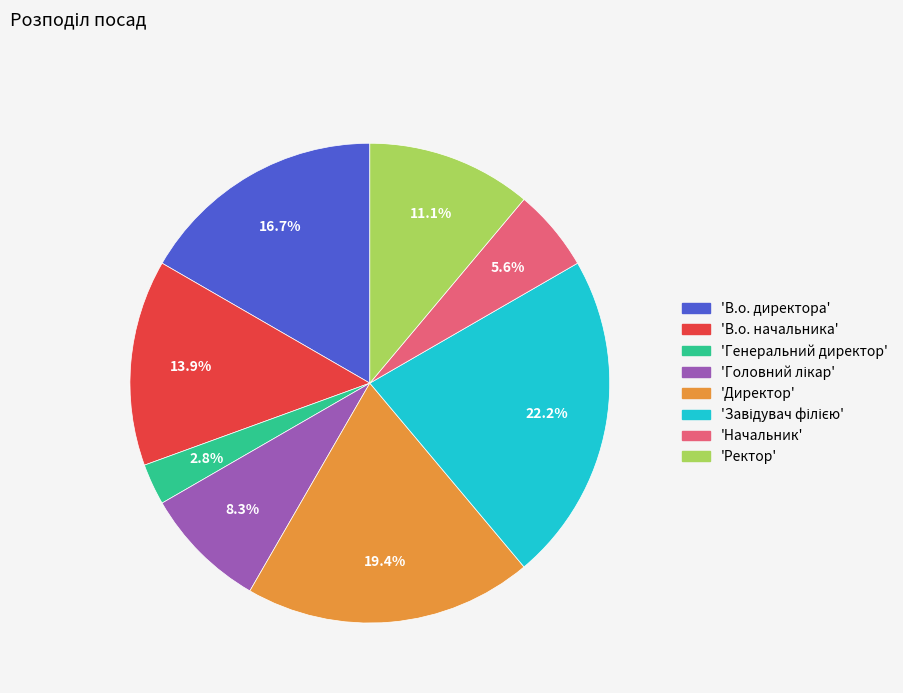

To the nearest percent, what is the difference between the largest and smallest slice percentages?

19%